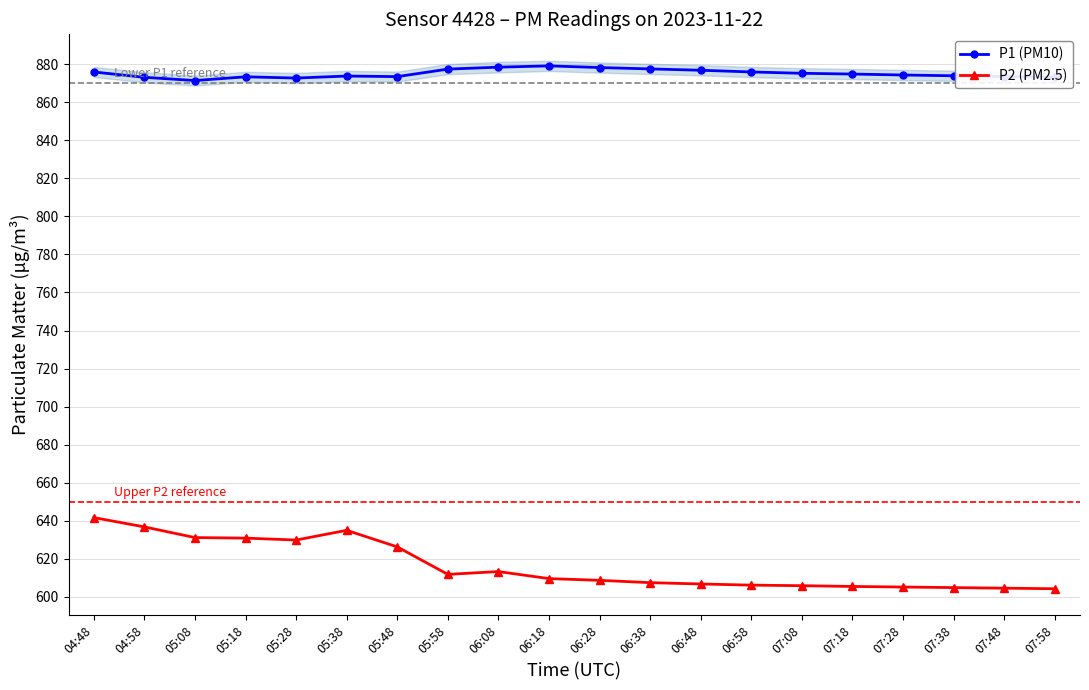

Is it true that P1 (PM10) equals 487.9 at 04:48?

False